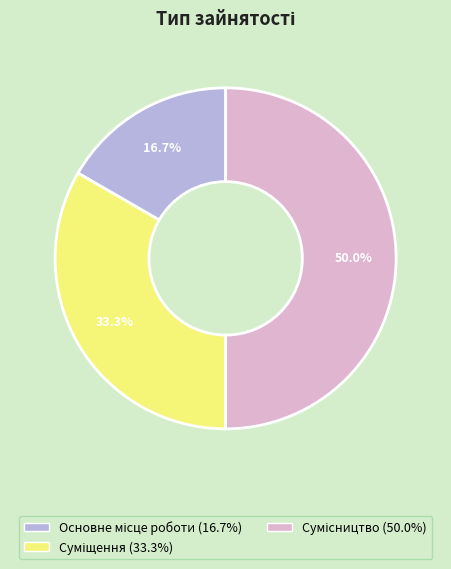

How many slices are in this pie chart?

3